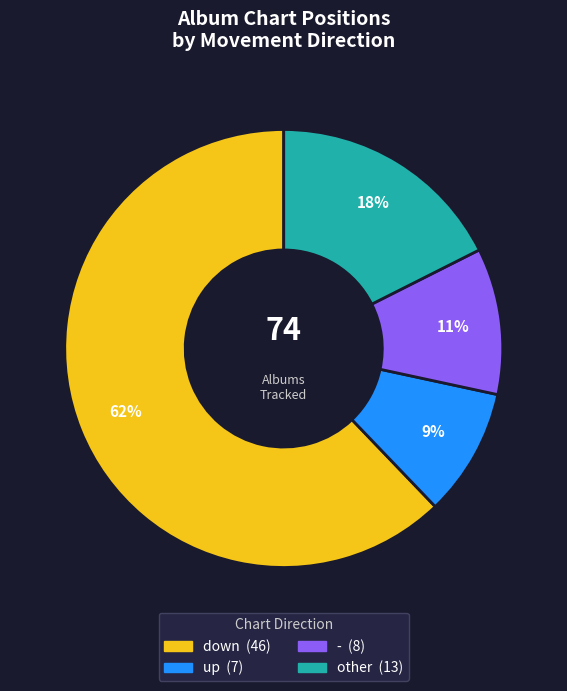

Does any single category account for the majority?

Yes